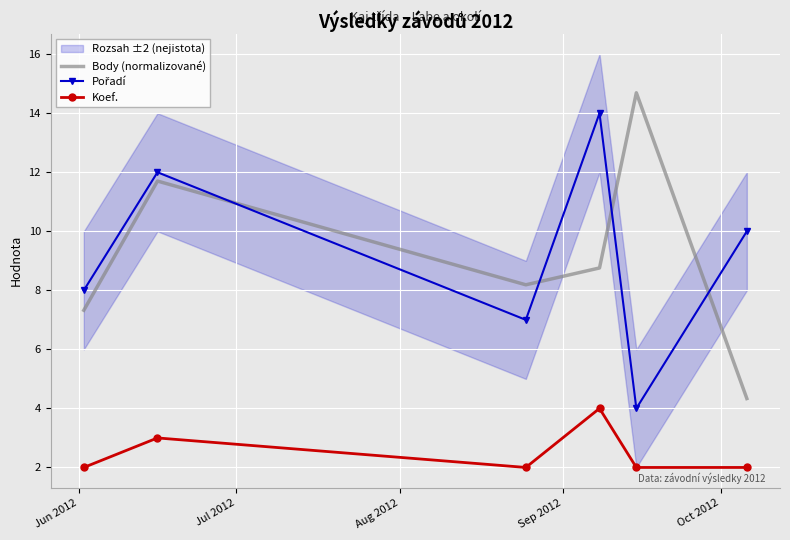

True or false: Body (normalizované) and Koef. intersect in this chart.

False